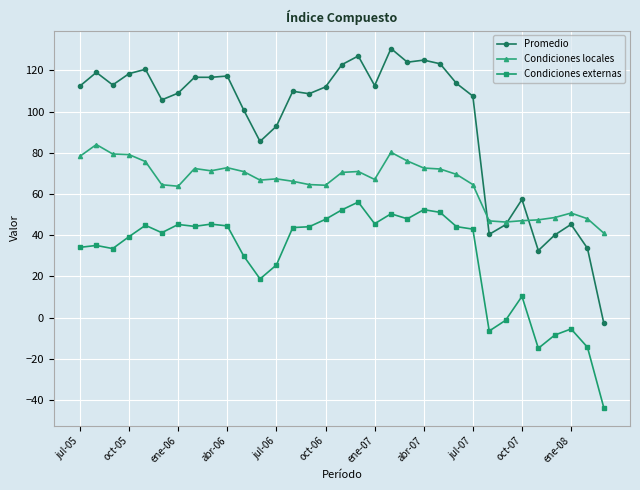

What is the maximum value for Condiciones externas?

56.1